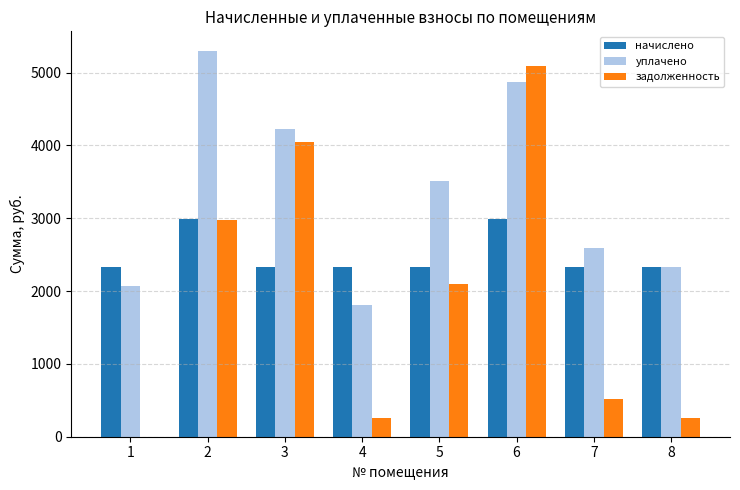

Are the bars grouped side by side (vs. stacked)?

Yes